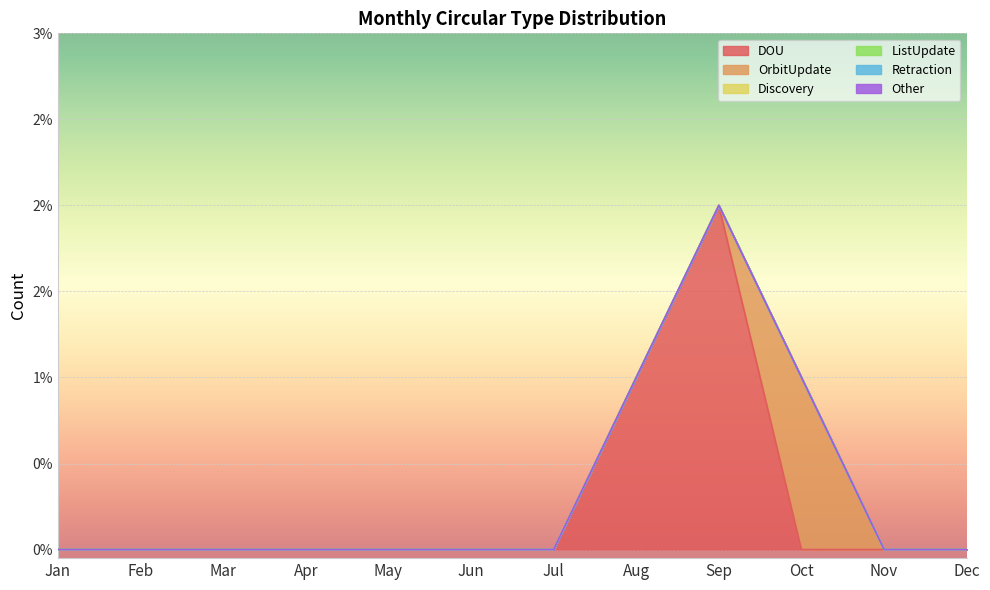

True or false: Retraction has a value of 0 at Dec.

True